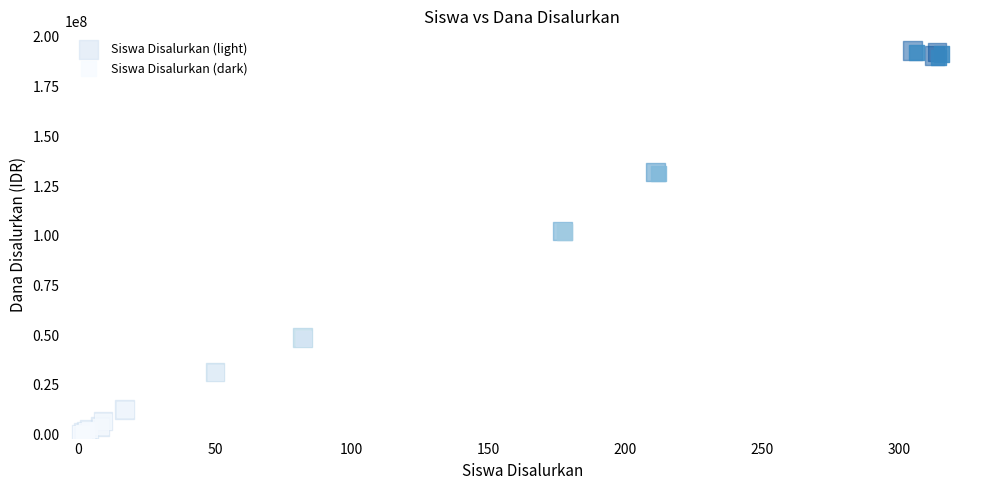

Which series has the largest Y range (max minus min)?

Siswa Disalurkan (light)